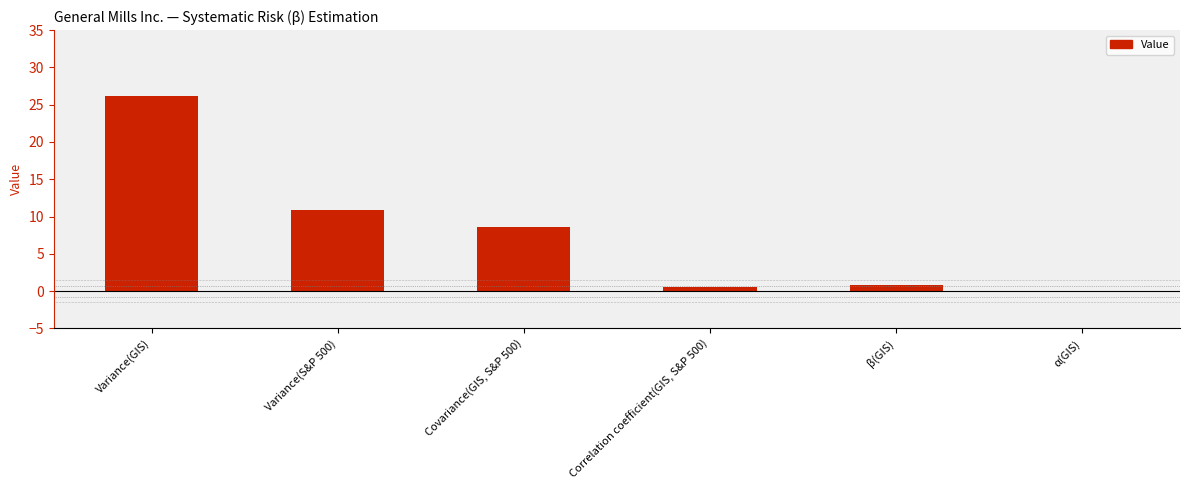

How many values are above zero?

5